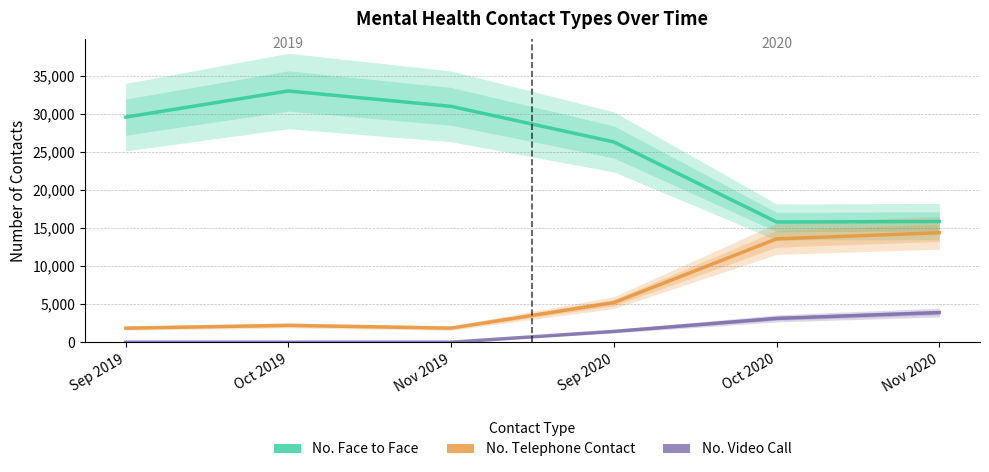

How many data points does each series have?

6